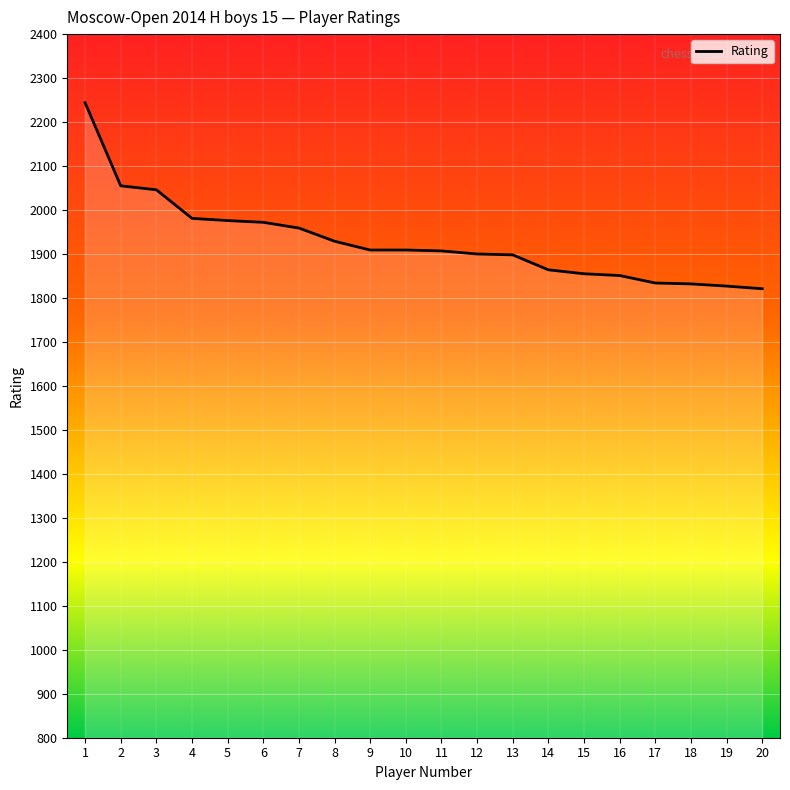

List the labels in order of value, largest first.

1, 2, 3, 4, 5, 6, 7, 8, 9, 10, 11, 12, 13, 14, 15, 16, 17, 18, 19, 20